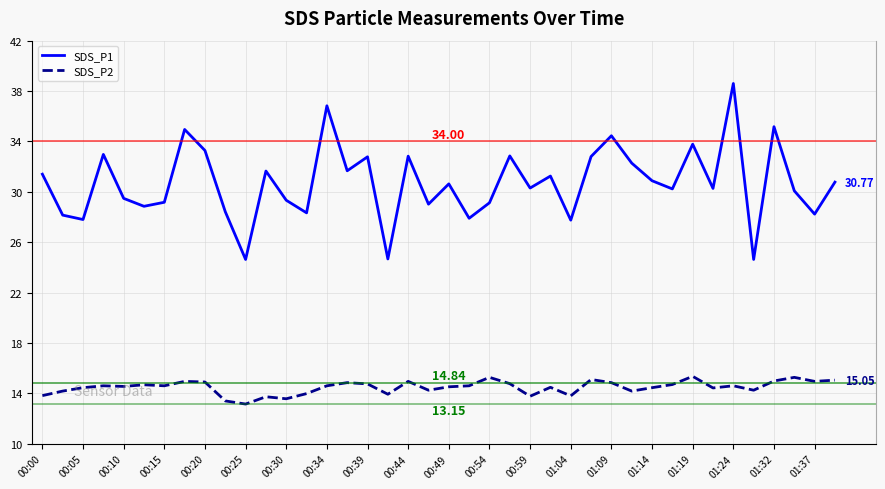

List the series in order of their overall mean, lowest first.

SDS_P2, SDS_P1